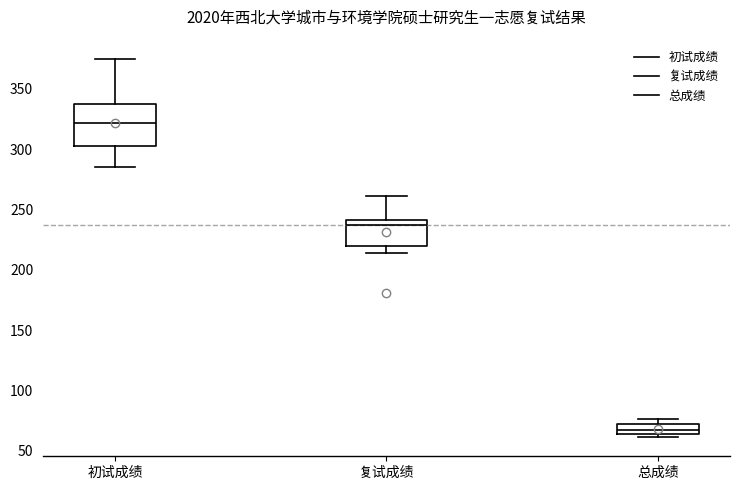

Where does the lower whisker of the box for 初试成绩 end on the y-axis? The values are not printed on the chart, so give them approximately, as read against the axis.

285